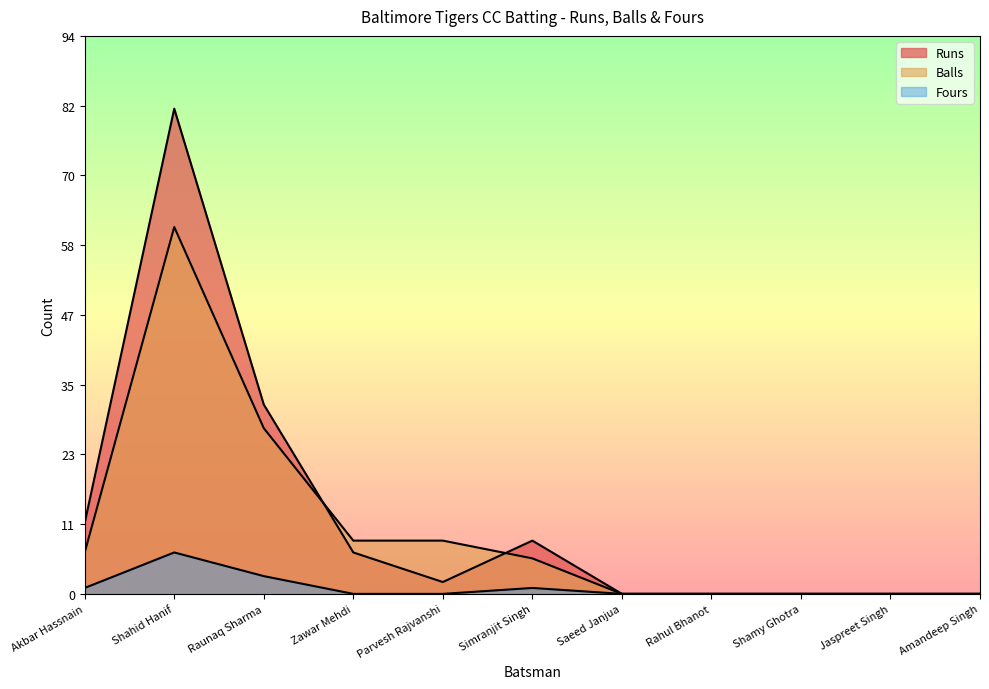

Is the value of Balls at Parvesh Rajvanshi greater than the value of Runs at Rahul Bhanot?

Yes